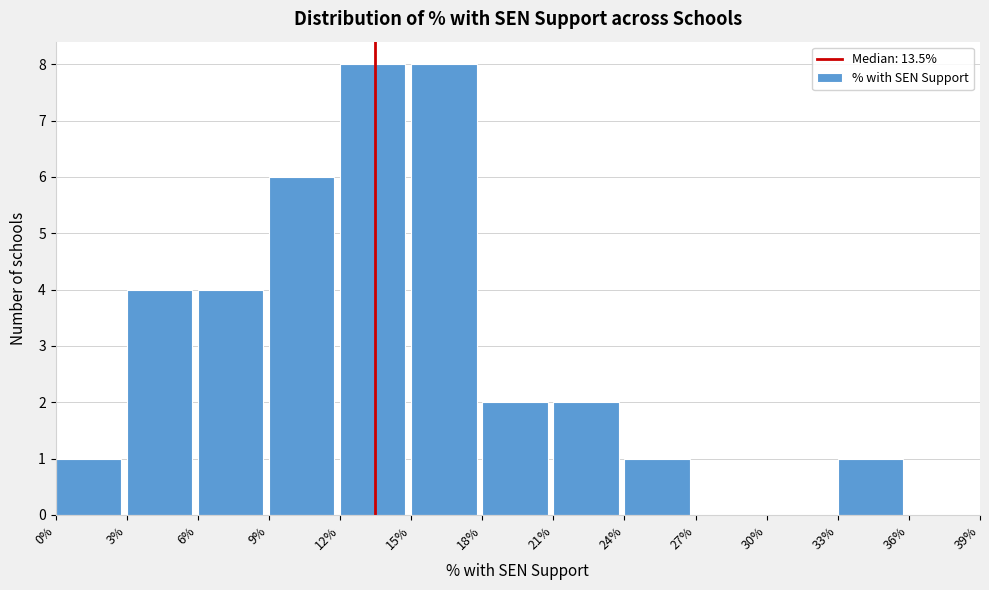

Reading left to right, extract all data points from this chart.

0%=1	3%=4	6%=4	9%=6	12%=8	15%=8	18%=2	21%=2	24%=1	27%=0	30%=0	33%=1	36%=0